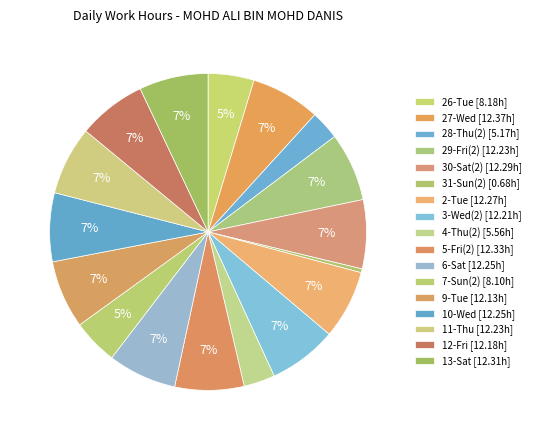

Is there a majority slice in this chart?

No